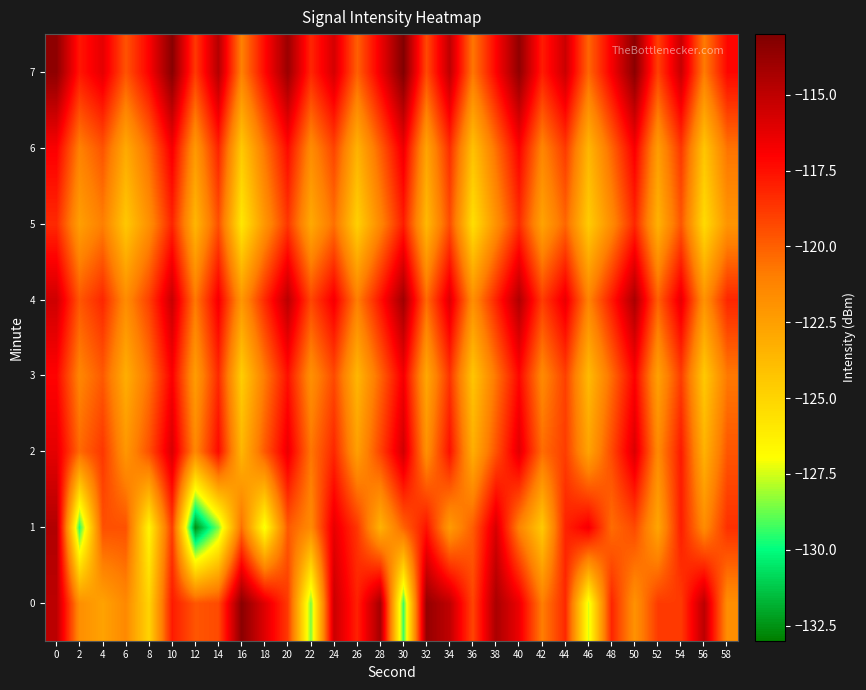

Reading left to right, list all the values displayed in this chart.

0: 0=-114.9	2=-121.7	4=-122.6	6=-121.4	8=-125.0	10=-117.8	12=-119.7	14=-119.3	16=-113.4	18=-116.0	20=-118.8	22=-128.5	24=-115.4	26=-118.0	28=-114.2	30=-129.3	32=-113.7	34=-115.0	36=-119.2	38=-114.4	40=-116.5	42=-121.0	44=-118.3	46=-127.5	48=-118.2	50=-121.9	52=-118.8	54=-118.8	56=-114.9	58=-121.7
1: 0=-114.6	2=-129.5	4=-119.5	6=-119.6	8=-126.6	10=-118.9	12=-132.6	14=-128.5	16=-120.5	18=-127.2	20=-119.8	22=-121.5	24=-116.3	26=-118.7	28=-123.4	30=-120.1	32=-117.6	34=-122.3	36=-119.9	38=-115.8	40=-121.2	42=-124.5	44=-118.1	46=-116.7	48=-120.4	50=-119.3	52=-122.8	54=-117.9	56=-121.6	58=-118.5
2: 0=-116.2	2=-120.3	4=-118.7	6=-122.1	8=-119.5	10=-115.8	12=-121.4	14=-117.3	16=-123.6	18=-119.8	20=-116.4	22=-120.7	24=-118.2	26=-122.5	28=-119.1	30=-115.6	32=-121.8	34=-117.5	36=-123.2	38=-119.6	40=-116.1	42=-120.4	44=-118.9	46=-122.7	48=-119.3	50=-115.9	52=-121.5	54=-117.8	56=-123.4	58=-119.7
3: 0=-117.1	2=-121.3	4=-119.8	6=-123.2	8=-120.6	10=-116.9	12=-122.4	14=-118.3	16=-124.7	18=-120.9	20=-117.5	22=-121.8	24=-119.3	26=-123.6	28=-120.2	30=-116.7	32=-122.9	34=-118.6	36=-124.3	38=-120.7	40=-117.2	42=-121.5	44=-119.0	46=-123.8	48=-120.4	50=-117.0	52=-122.6	54=-118.9	56=-124.5	58=-120.8
4: 0=-115.5	2=-119.7	4=-118.2	6=-121.6	8=-119.0	10=-115.3	12=-120.8	14=-116.7	16=-122.1	18=-118.3	20=-114.9	22=-119.2	24=-116.7	26=-121.0	28=-117.6	30=-114.1	32=-120.3	34=-116.0	36=-121.7	38=-118.1	40=-114.6	42=-118.9	44=-116.4	46=-121.2	48=-117.8	50=-114.4	52=-120.0	54=-116.3	56=-121.9	58=-118.2
5: 0=-118.3	2=-122.5	4=-121.0	6=-124.4	8=-121.8	10=-118.1	12=-123.6	14=-119.5	16=-125.9	18=-122.1	20=-118.7	22=-123.0	24=-120.5	26=-124.8	28=-121.4	30=-117.9	32=-123.7	34=-119.4	36=-125.5	38=-121.9	40=-118.4	42=-122.7	44=-120.2	46=-124.6	48=-121.6	50=-118.2	52=-123.4	54=-119.7	56=-125.3	58=-122.0
6: 0=-116.9	2=-121.1	4=-119.6	6=-123.0	8=-120.4	10=-116.7	12=-122.2	14=-118.1	16=-124.5	18=-120.7	20=-117.3	22=-121.6	24=-119.1	26=-123.4	28=-120.0	30=-116.5	32=-122.7	34=-118.4	36=-124.1	38=-120.5	40=-117.0	42=-121.3	44=-118.8	46=-123.6	48=-120.2	50=-116.8	52=-122.4	54=-118.7	56=-124.3	58=-120.6
7: 0=-113.5	2=-117.7	4=-116.2	6=-119.6	8=-117.0	10=-113.3	12=-118.8	14=-114.7	16=-121.1	18=-117.3	20=-113.9	22=-118.2	24=-115.7	26=-120.0	28=-116.6	30=-113.1	32=-119.3	34=-115.0	36=-120.7	38=-117.1	40=-113.6	42=-117.9	44=-115.4	46=-120.2	48=-116.8	50=-113.4	52=-119.0	54=-115.3	56=-120.9	58=-117.2